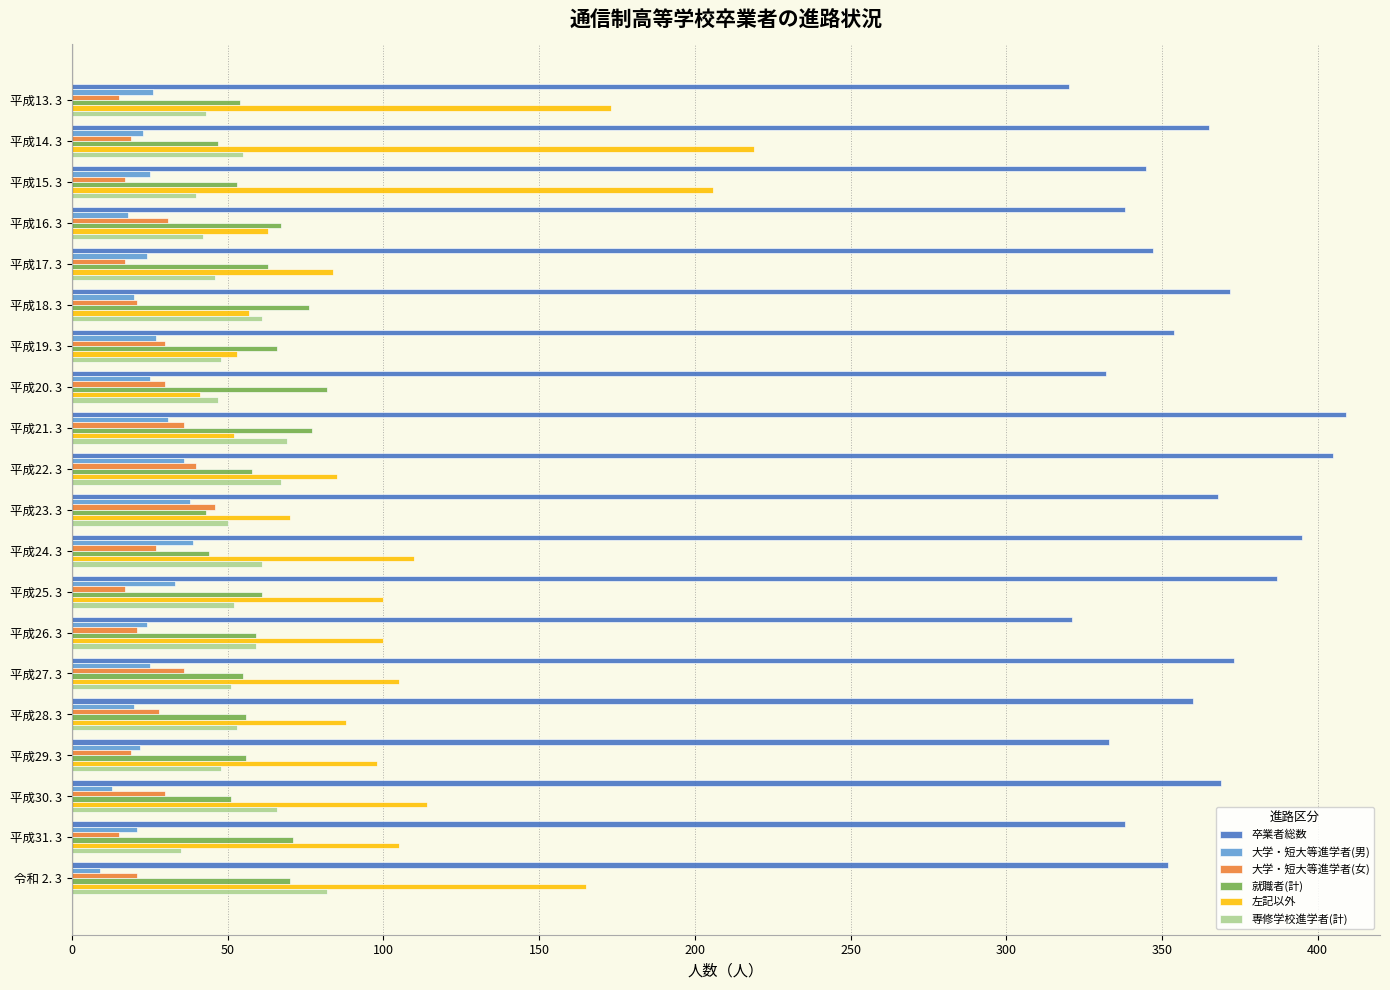

Is the value of 左記以外 at 平成31. 3 greater than the value of 大学・短大等進学者(男) at 平成23. 3?

Yes